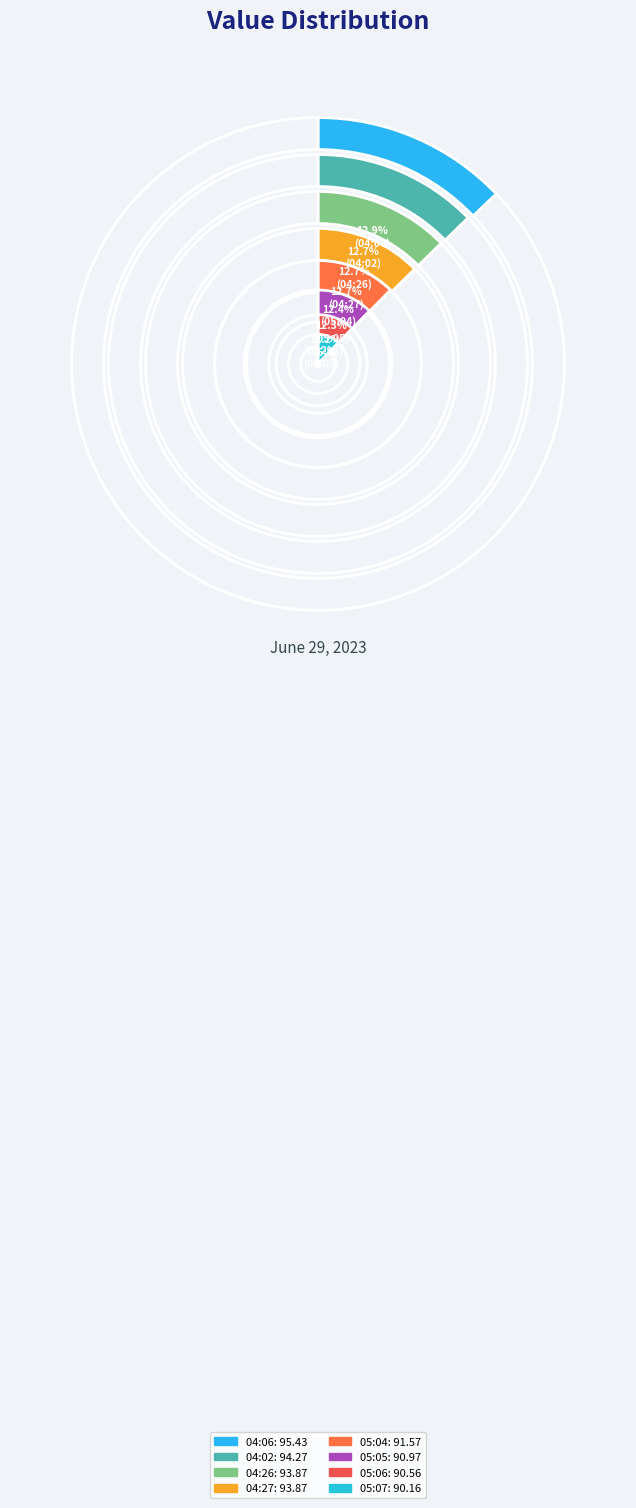

Which has a higher value, 05:06 or 04:27?

04:27